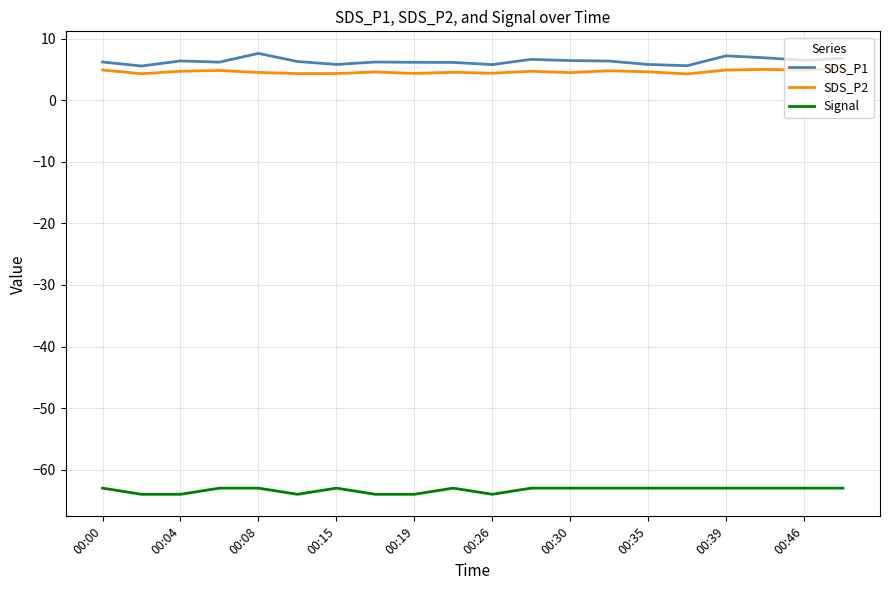

True or false: SDS_P2 and Signal intersect in this chart.

False